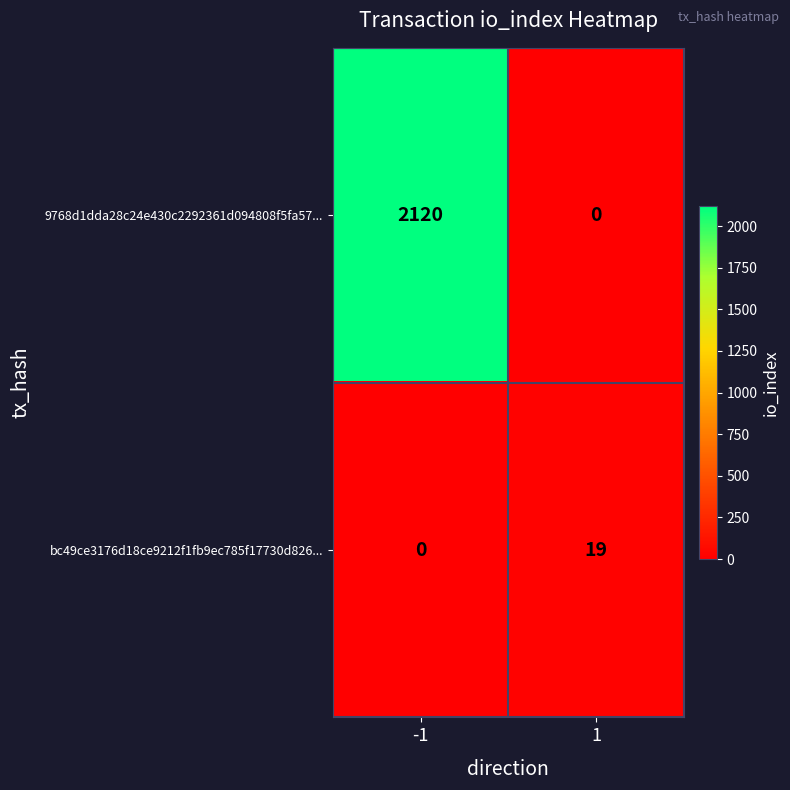

Which series has the largest total across all categories?

9768d1dda28c24e430c2292361d094808f5fa57...